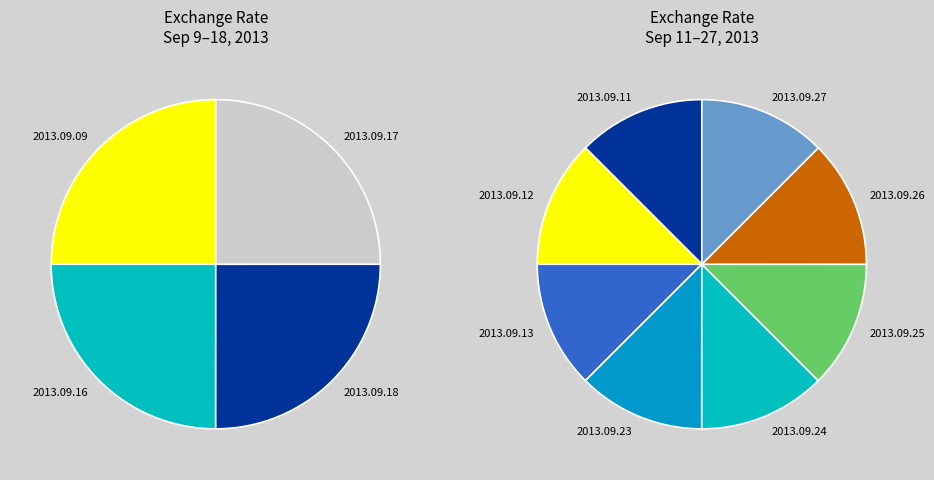

Which has a higher value, 2013.09.24 or 2013.09.13?

2013.09.24